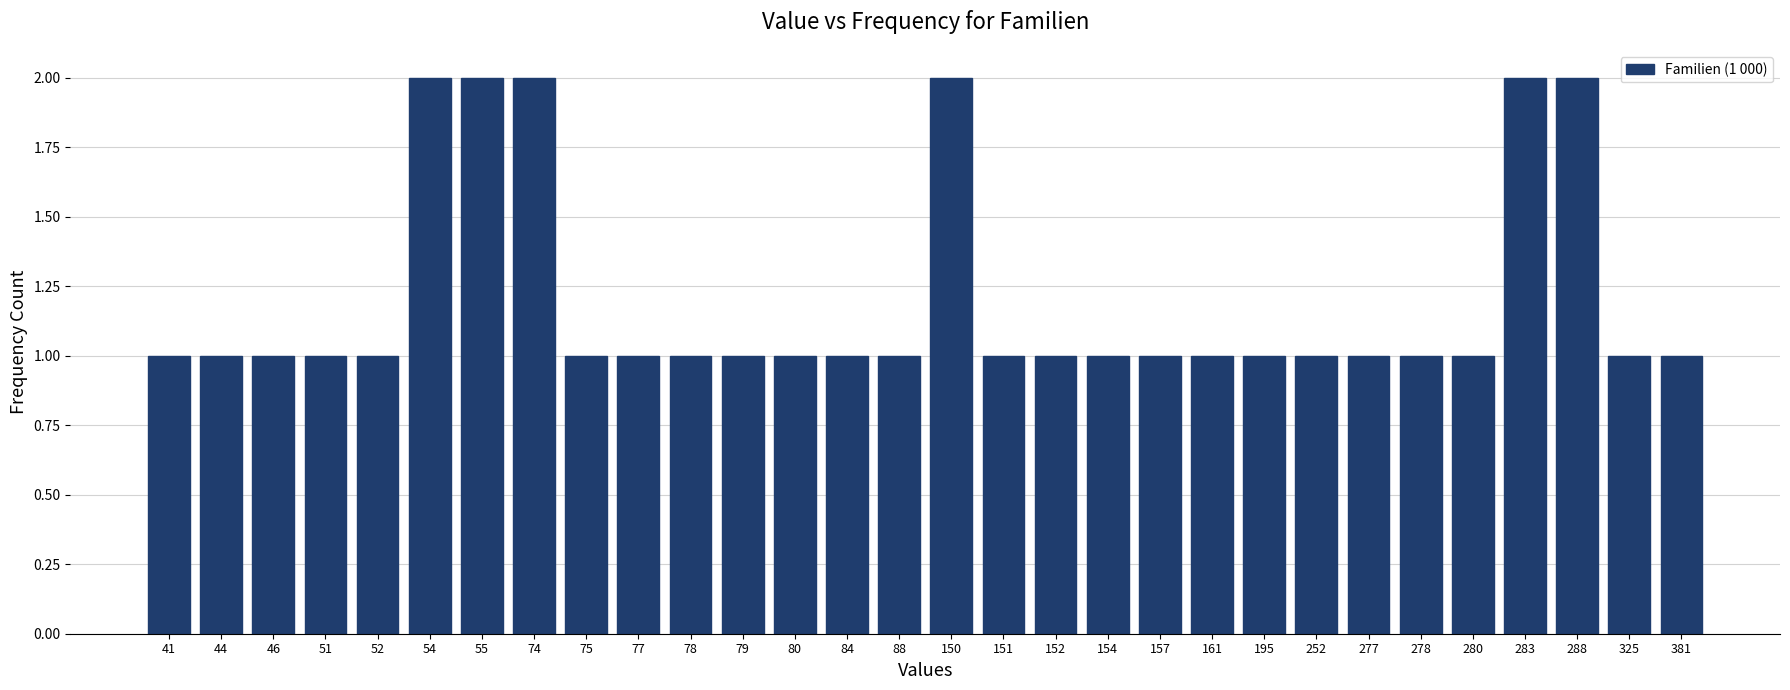

Reading left to right, extract all data points from this chart.

41=1	44=1	46=1	51=1	52=1	54=2	55=2	74=2	75=1	77=1	78=1	79=1	80=1	84=1	88=1	150=2	151=1	152=1	154=1	157=1	161=1	195=1	252=1	277=1	278=1	280=1	283=2	288=2	325=1	381=1